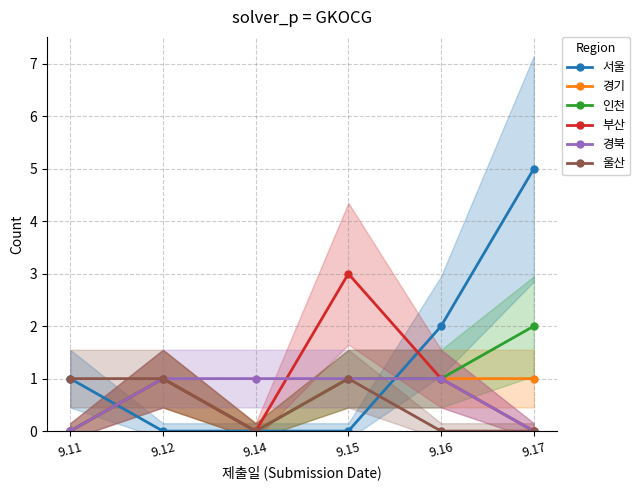

At which category is the sum across all series the highest?

9.17